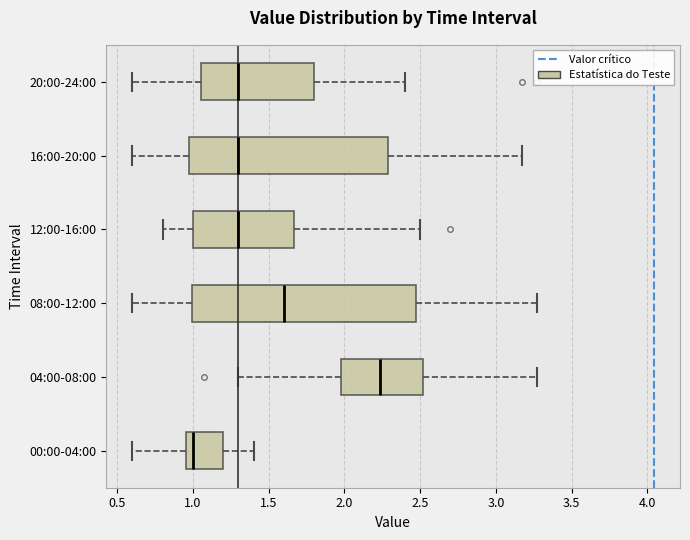

Where is the right edge of the box for 04:00-08:00 on the x-axis? The values are not printed on the chart, so give them approximately, as read against the axis.

2.50